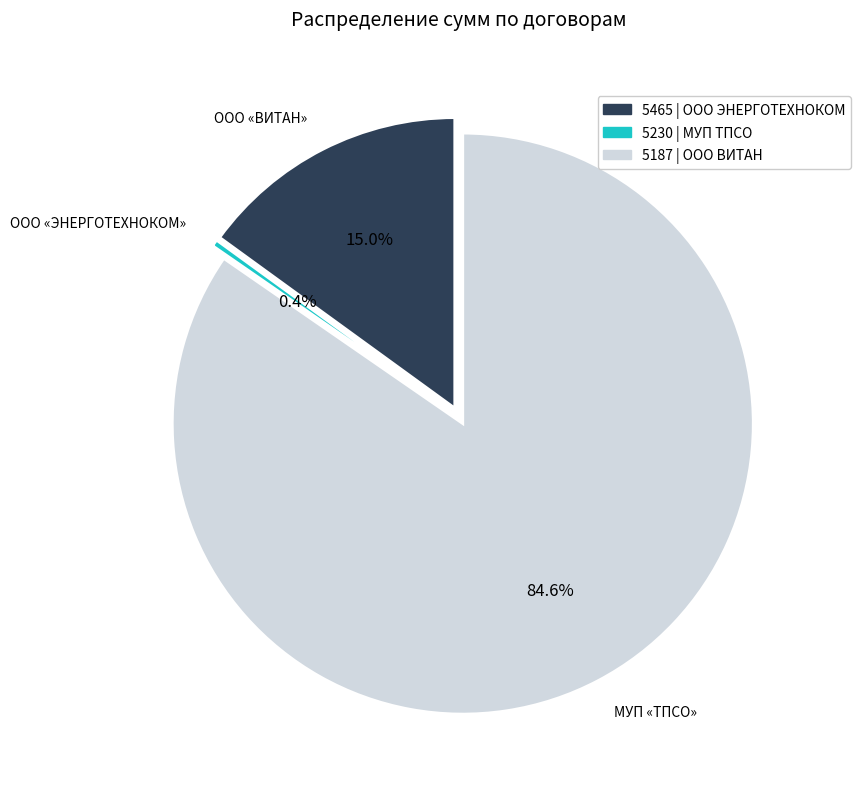

Approximately how many times larger is the value at 5465 | ООО ЭНЕРГОТЕХНОКОМ compared to 5230 | МУП ТПСО?

40.3